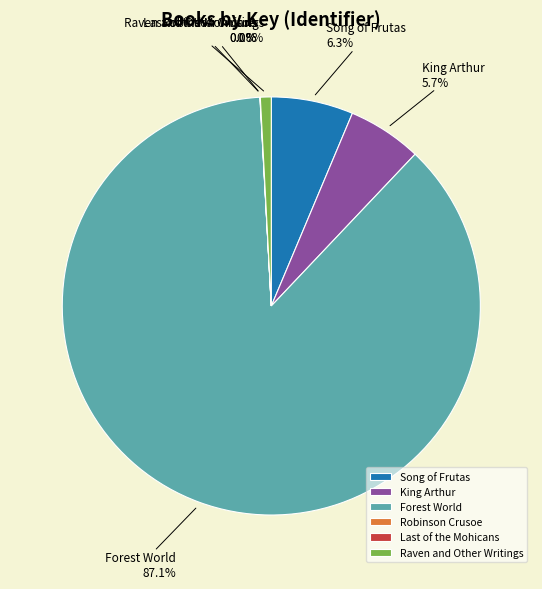

Is the sum of King Arthur and Forest World greater than half?

Yes